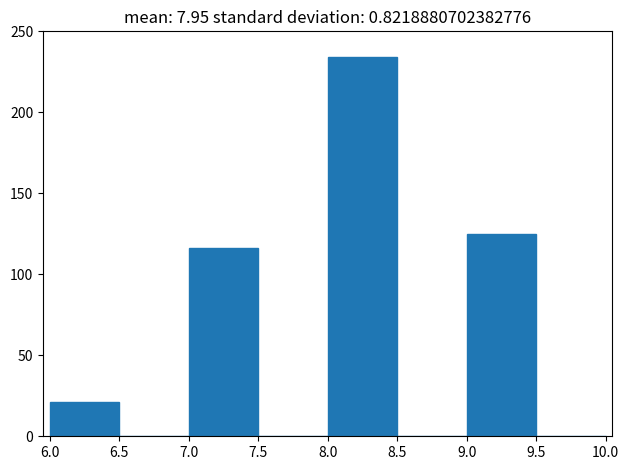

Reading left to right, transcribe this chart: for each bar, give the range it covers on the x-axis and its height. The values are not printed on the chart, so give them approximately, as read against the axis.

6.0 to 6.5: 20
6.5 to 7.0: 0
7.0 to 7.5: 115
7.5 to 8.0: 0
8.0 to 8.5: 235
8.5 to 9.0: 0
9.0 to 9.5: 125
9.5 to 10.0: 0